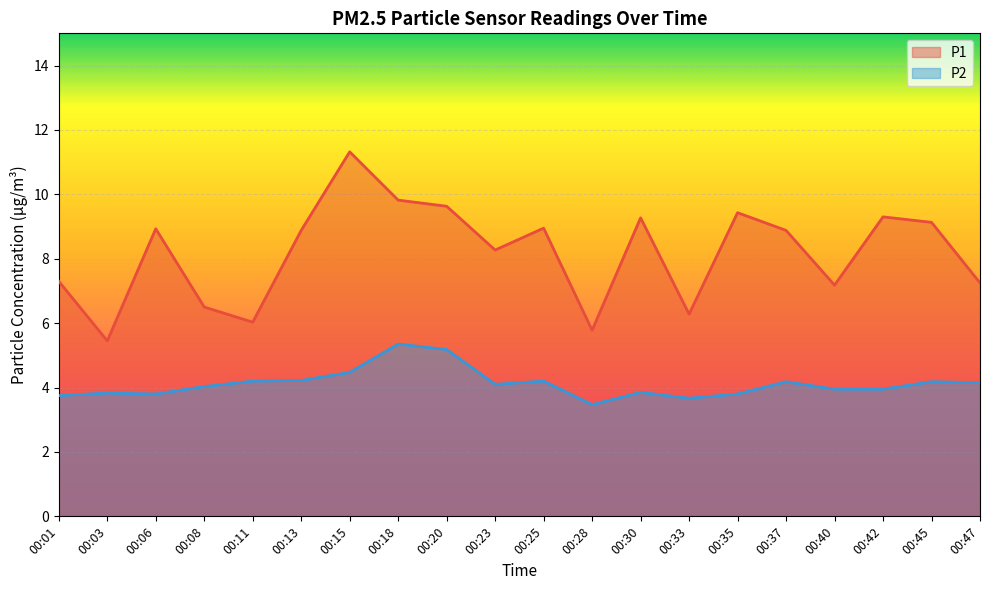

What are all the series names shown in the legend?

P1, P2